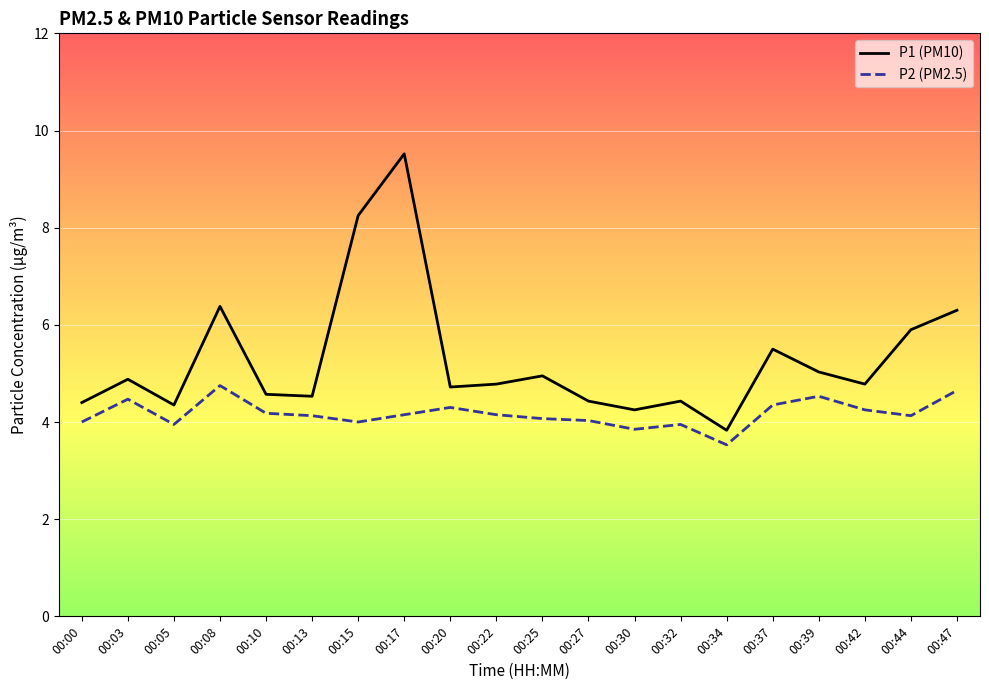

Which series has the largest range (max minus min)?

P1 (PM10)